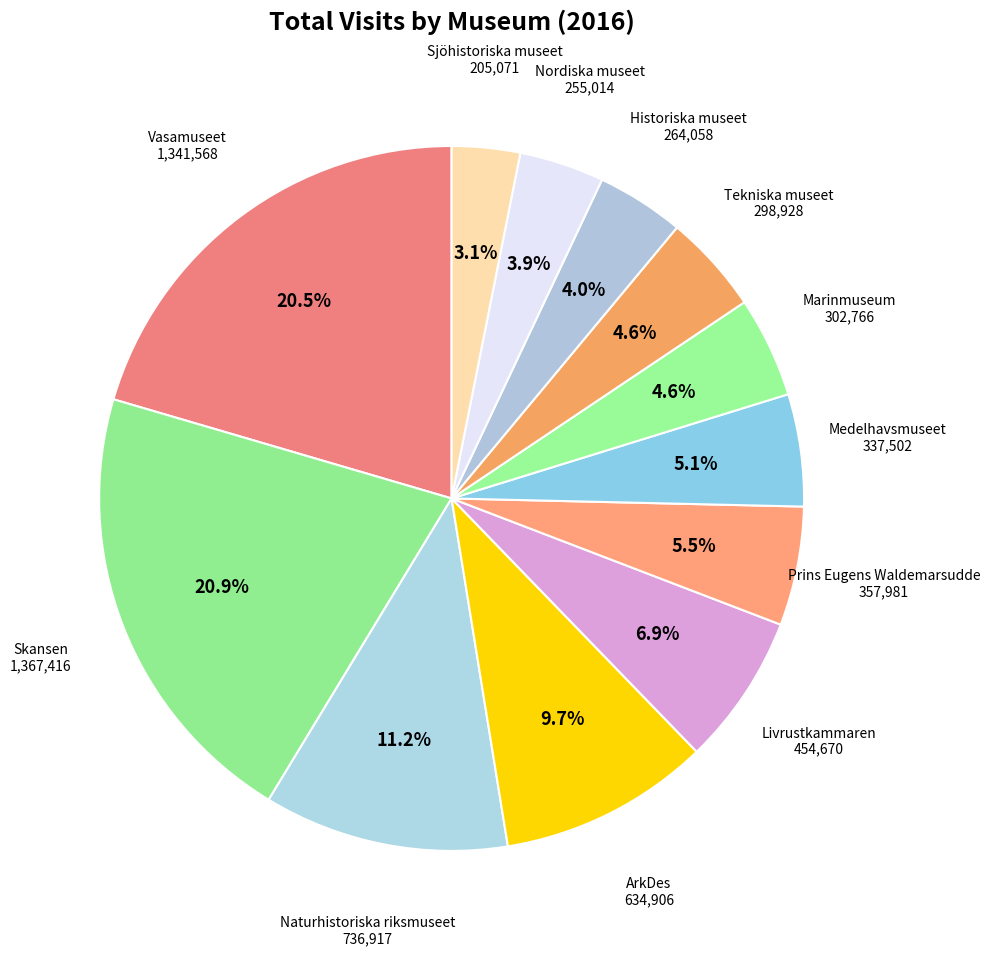

Rank the categories by value from highest to lowest.

Skansen, Vasamuseet, Naturhistoriska riksmuseet, ArkDes, Livrustkammaren, Prins Eugens Waldemarsudde, Medelhavsmuseet, Marinmuseum, Tekniska museet, Historiska museet, Nordiska museet, Sjöhistoriska museet